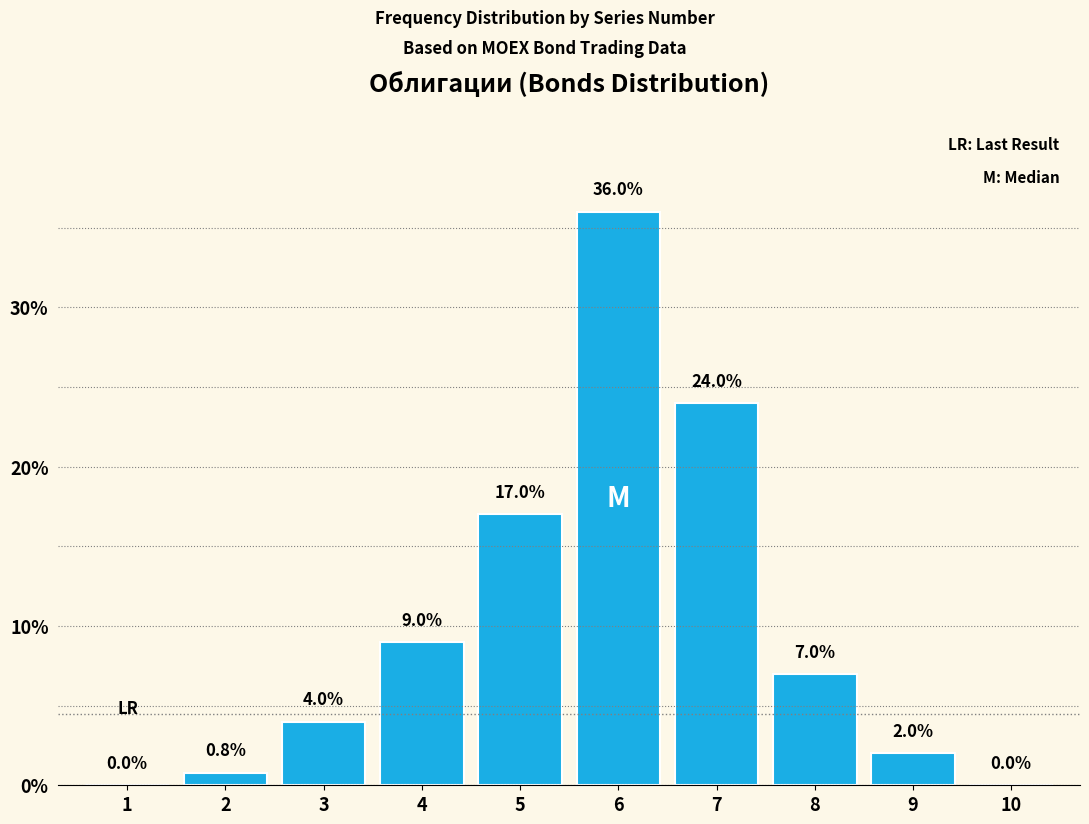

Reading left to right, transcribe all the data shown in this chart.

1=0.0	2=0.8	3=4.0	4=9.0	5=17.0	6=36.0	7=24.0	8=7.0	9=2.0	10=0.0